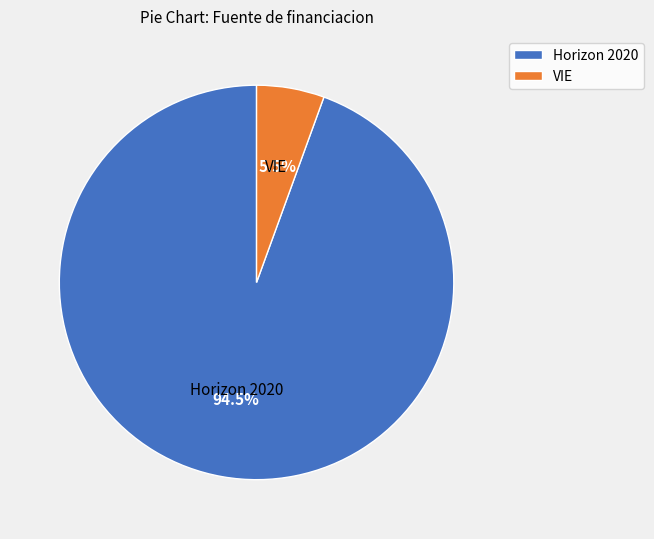

How many slices are in this pie chart?

2